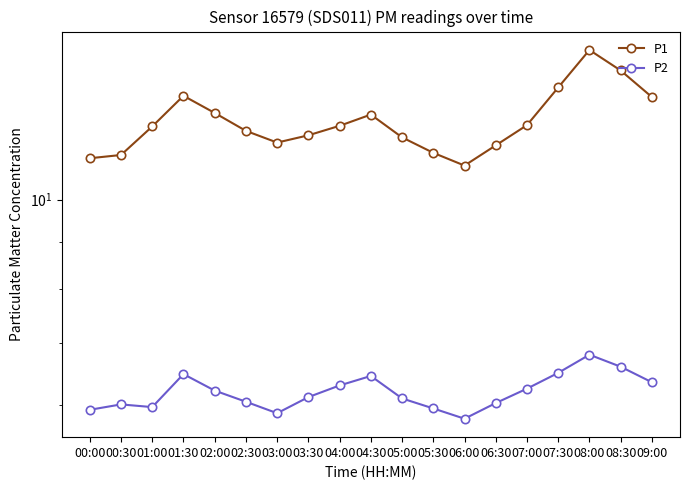

What is the lowest value of the P2 series?

5.8